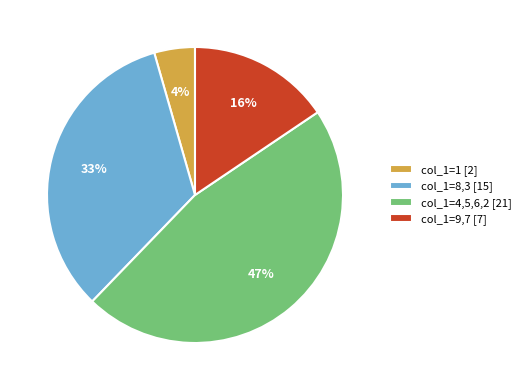

What percentage is the col_1=9,7 [7] slice, to the nearest percent?

16%